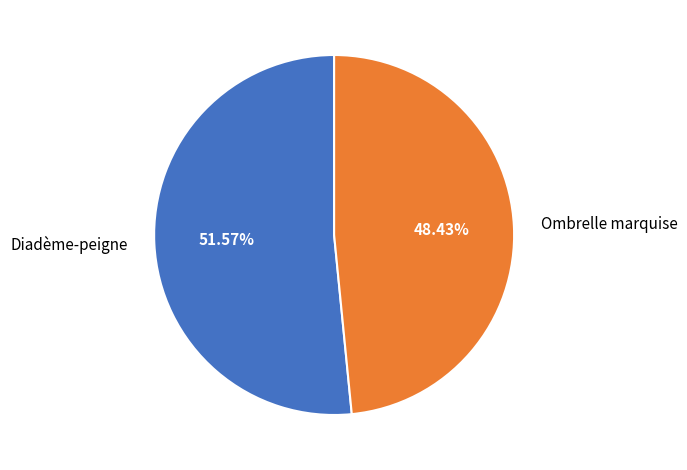

To the nearest percent, what is the combined percentage of Diadème-peigne and Ombrelle marquise?

100%